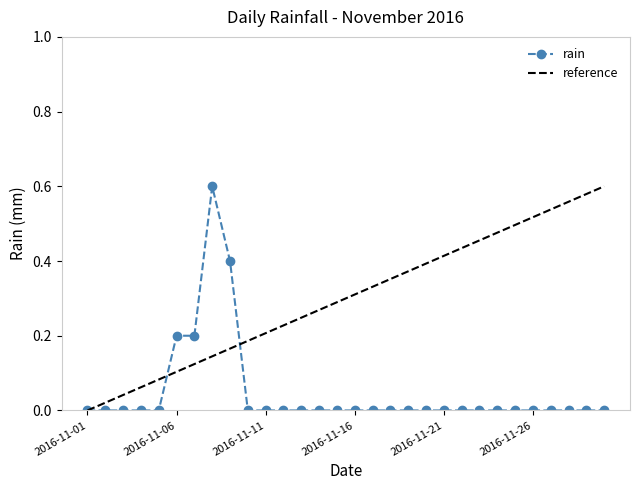

The chart shows a value of -0.2 at 2016-11-23. True or false?

False